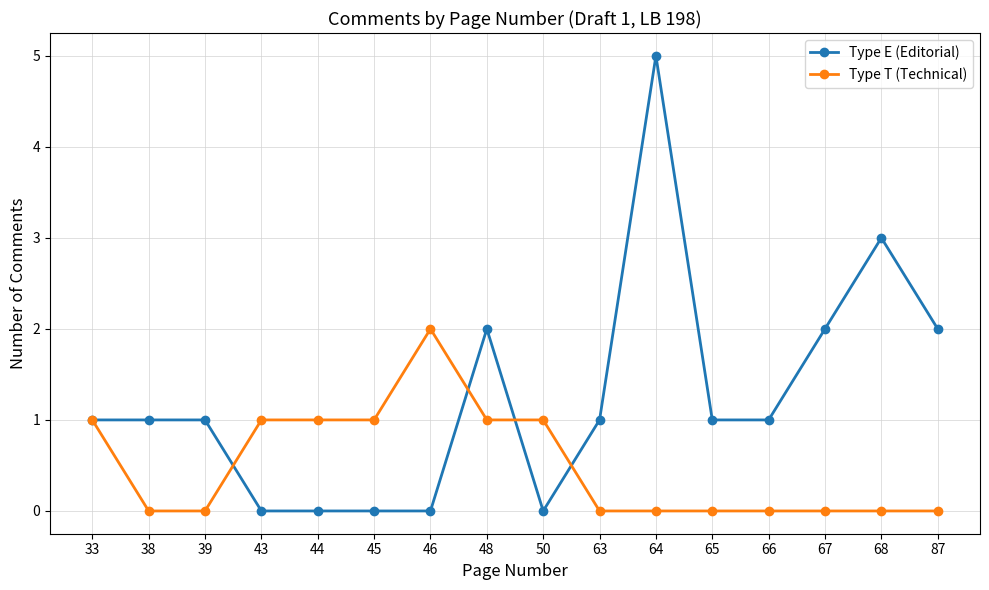

How many data points does each series have?

16